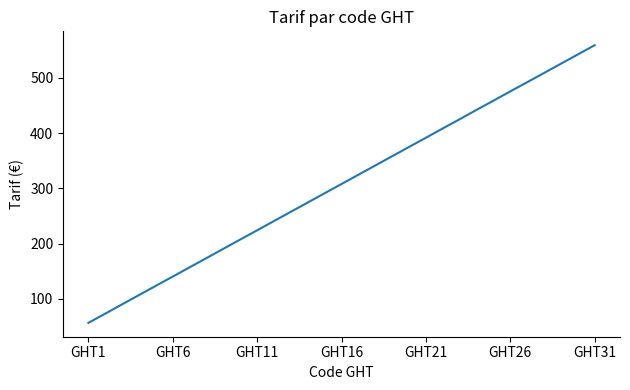

What is the greatest value displayed?

559.2